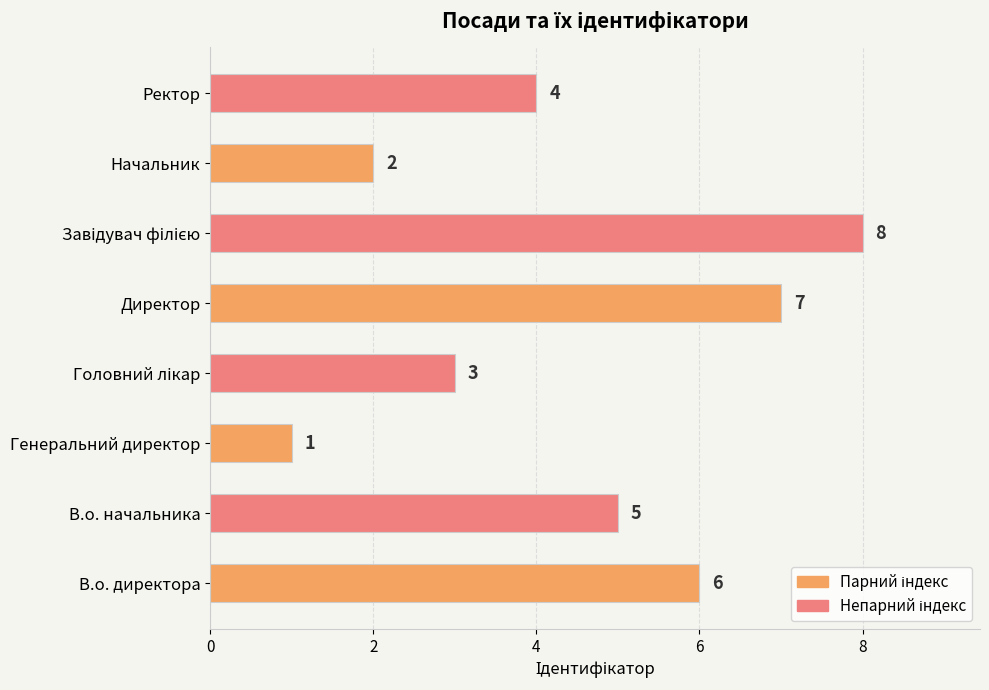

What is the difference between the second highest and second lowest values?

5